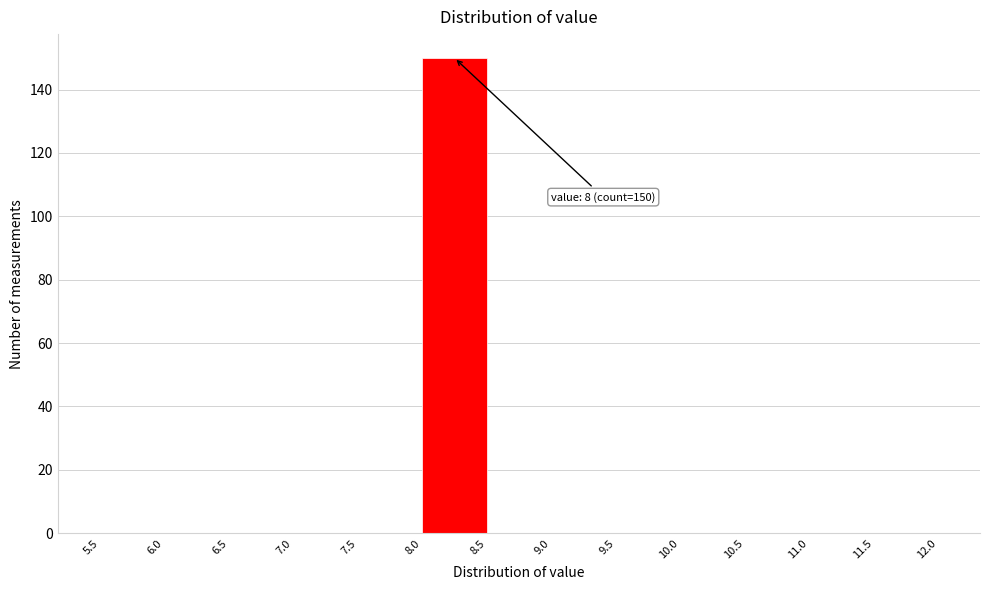

Over which range of the x-axis is the bar tallest?

8.0 to 8.5